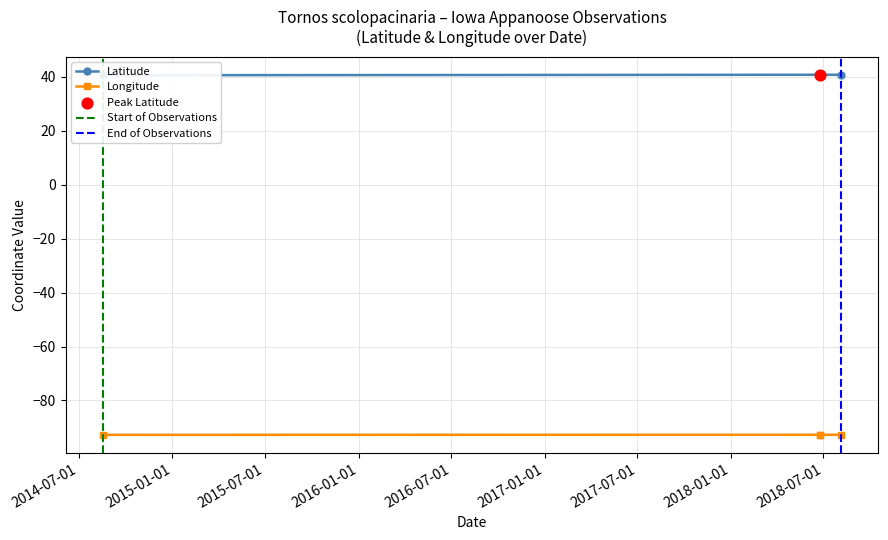

At which category is the sum across all series the highest?

2018-06-24